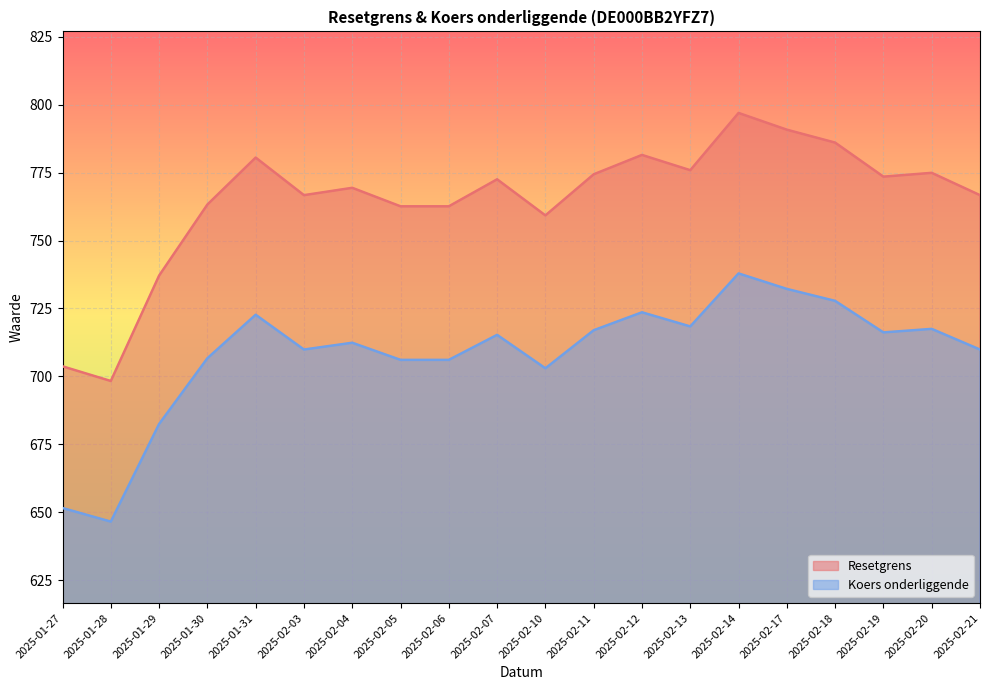

What is the difference between the maximum and minimum values in the Koers onderliggende series?

91.3